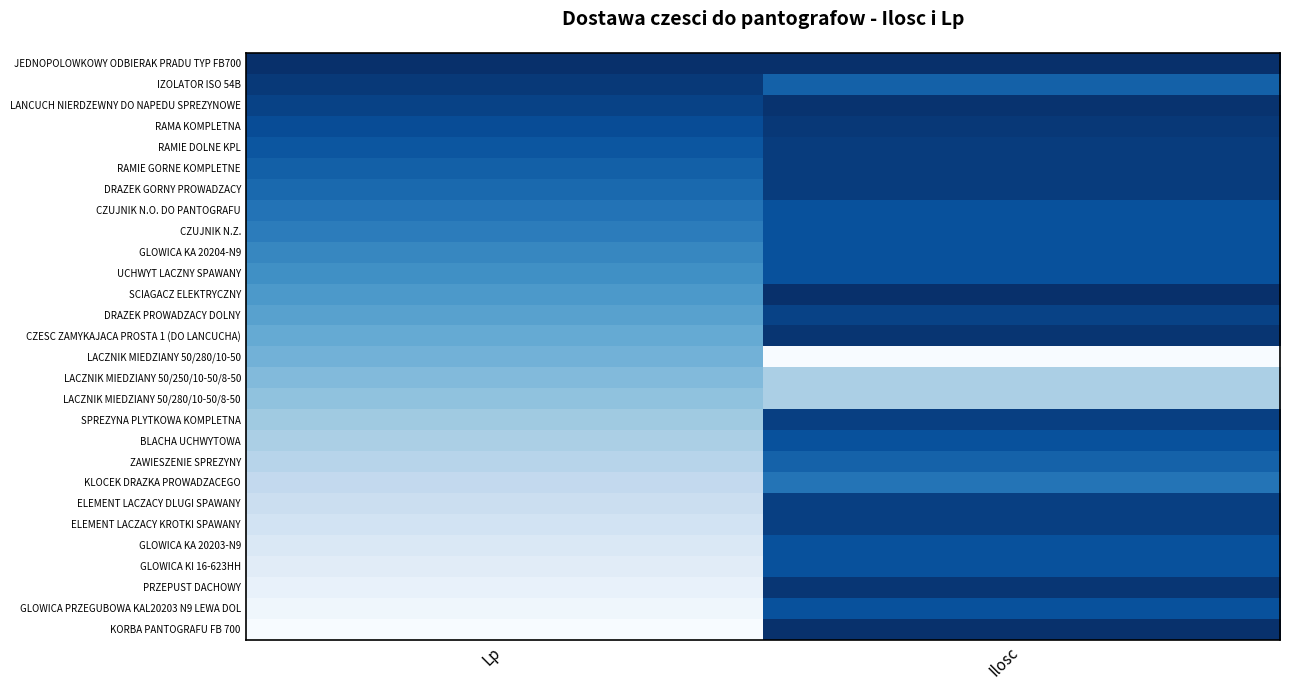

Between Lp and Ilosc, which series saw the biggest shift?

KORBA PANTOGRAFU FB 700